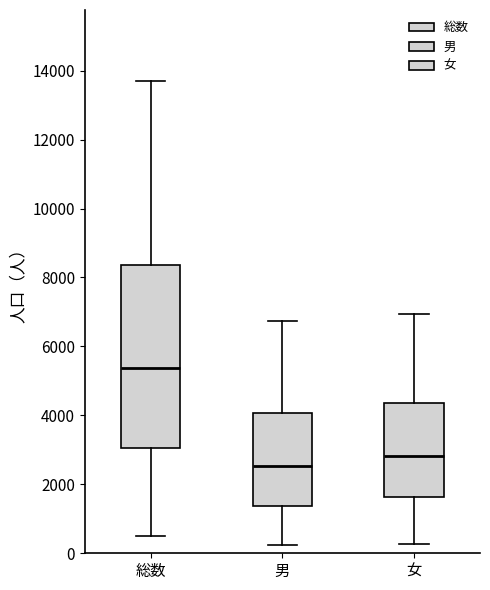

Where does the lower whisker of the box for 女 end on the y-axis? The values are not printed on the chart, so give them approximately, as read against the axis.

200